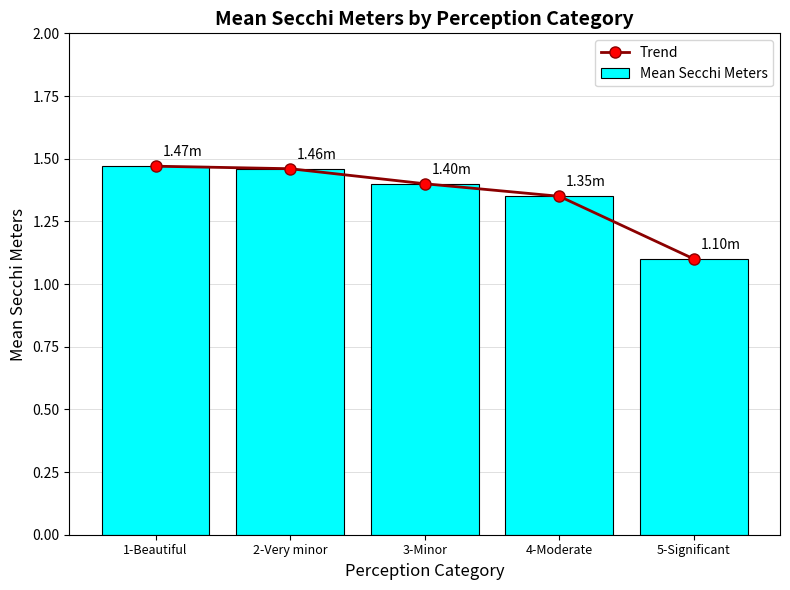

What is the difference between the maximum and minimum values in the Mean Secchi Meters series?

0.4